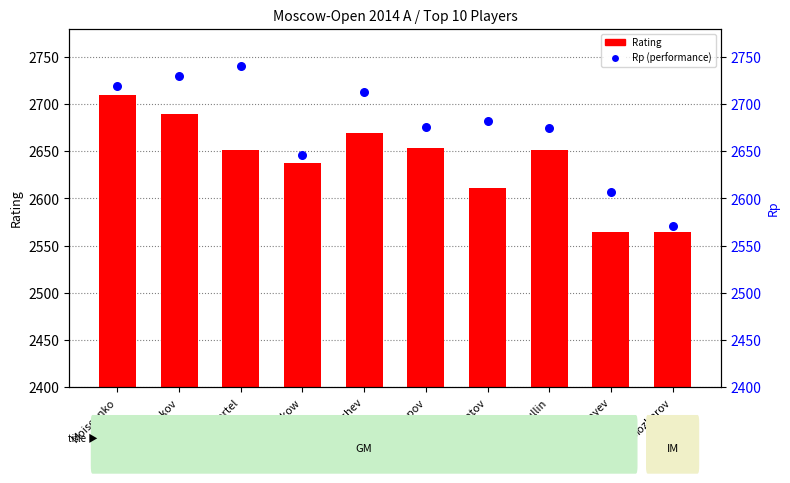

What is the total value across all series at Moiseenko?

5429